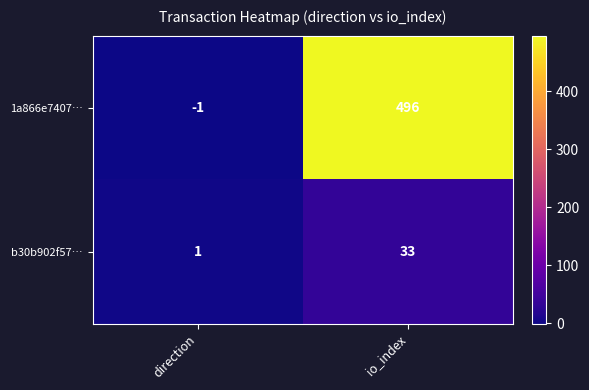

The b30b902f57… series shows 1 at direction. True or false?

True